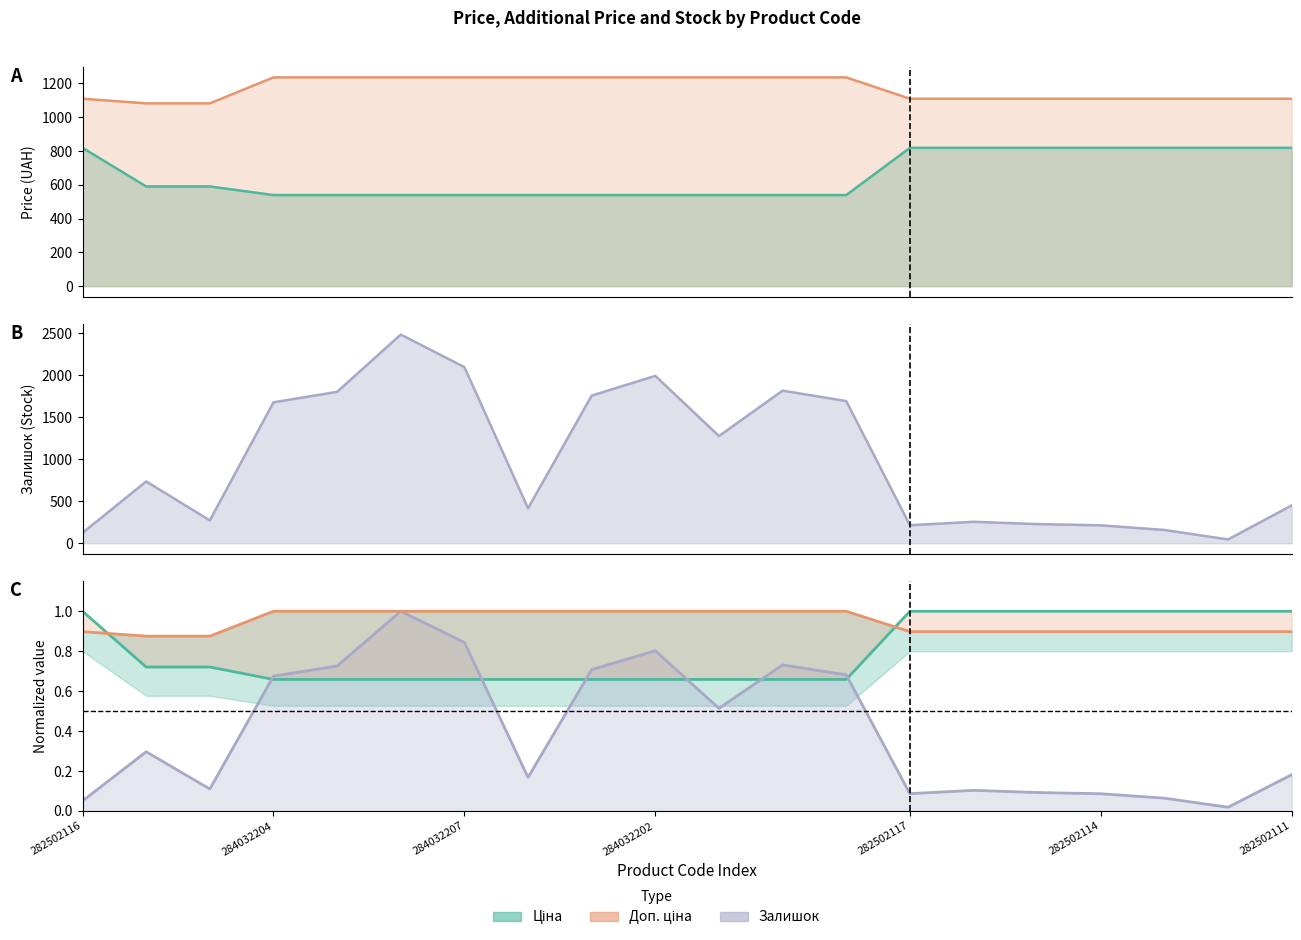

What is the sum of the Ціна values at 282502113 and 284032199?

1.7